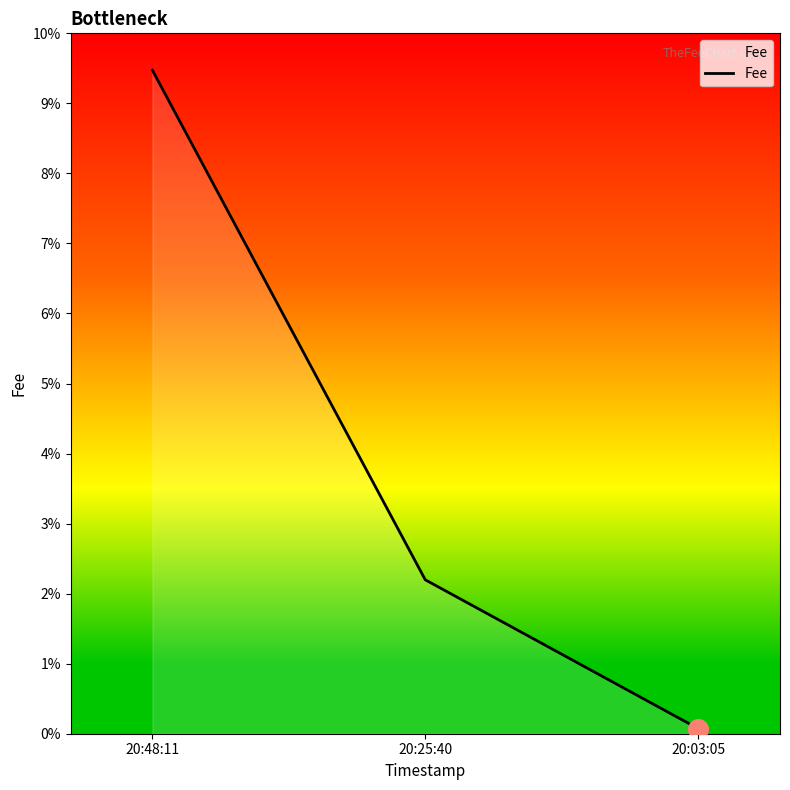

What is the change in value from 20:25:40 to 20:03:05?

-2.1